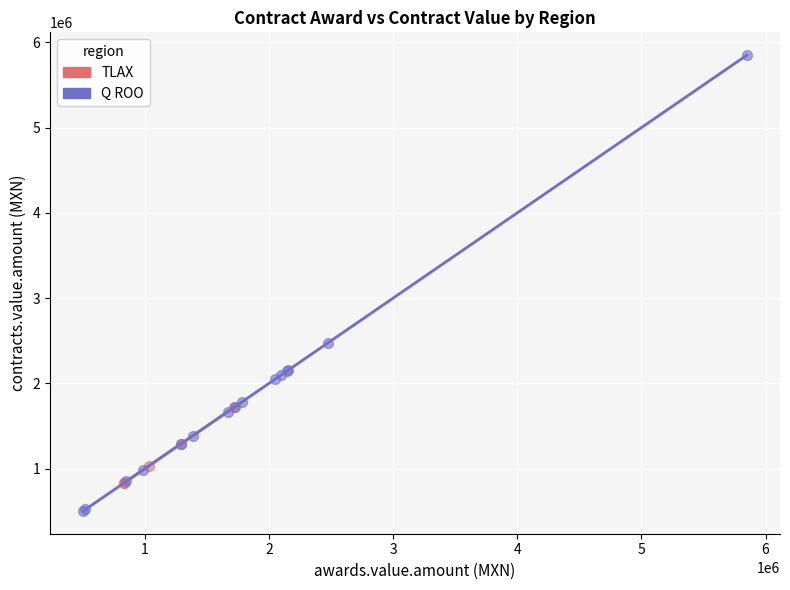

Which series contains the lowest Y value?

Q ROO